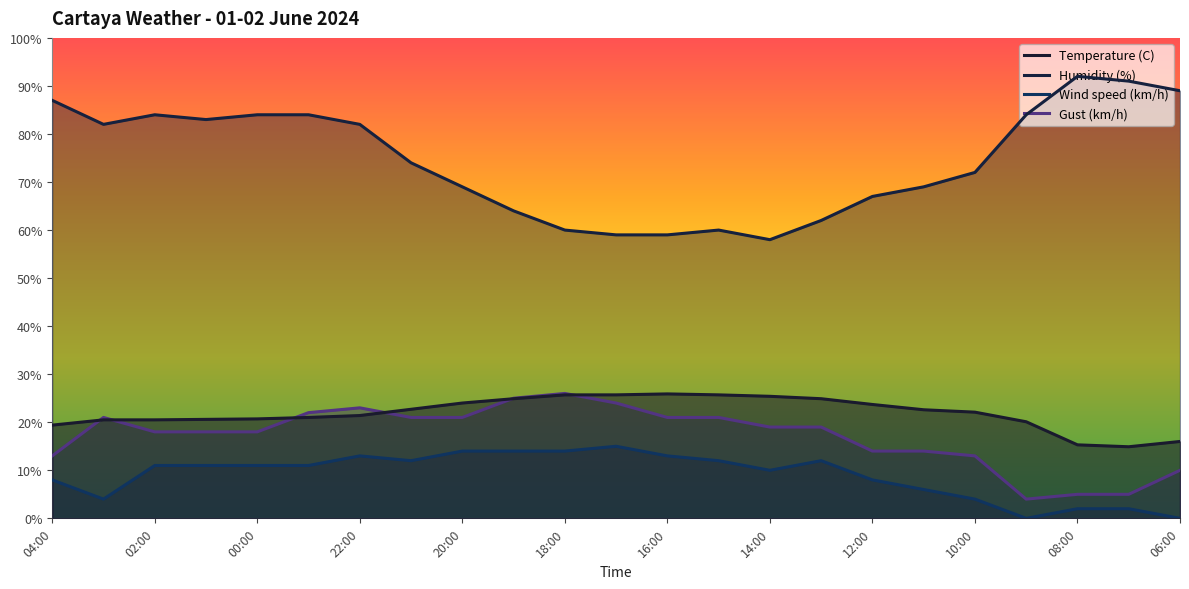

Rank the series by their maximum value, from highest to lowest.

Humidity (%), Gust (km/h), Temperature (C), Wind speed (km/h)